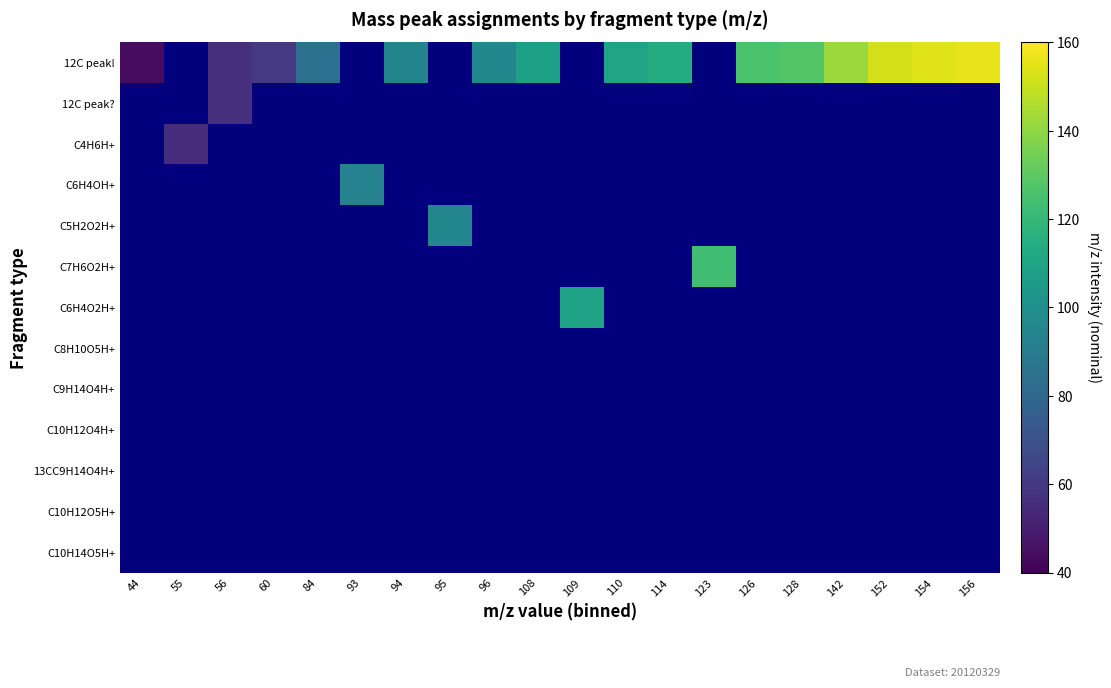

Which series has the widest spread of values?

12C peak!